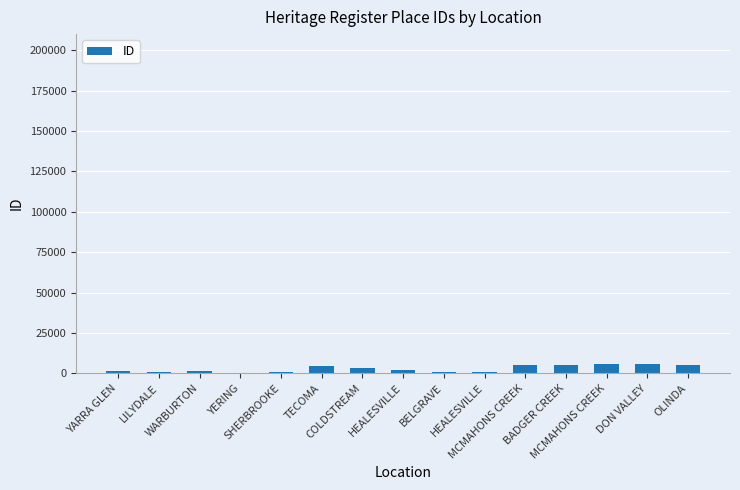

Count the number of categories in the chart.

15